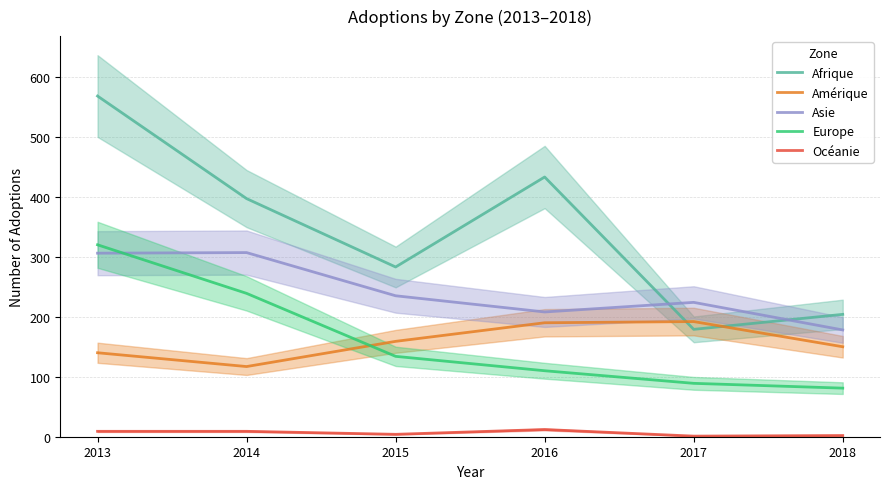

Reading right to left, list all the values displayed in this chart.

Afrique: 204	179	433	283	397	568
Amérique: 150	192	190	159	117	140
Asie: 178	224	208	235	307	306
Europe: 81	89	110	134	239	320
Océanie: 2	1	12	4	9	9